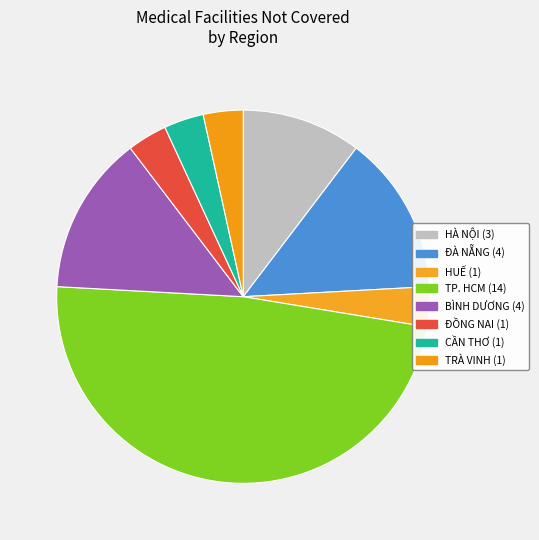

Does ĐỒNG NAI account for over 50% of the chart?

No